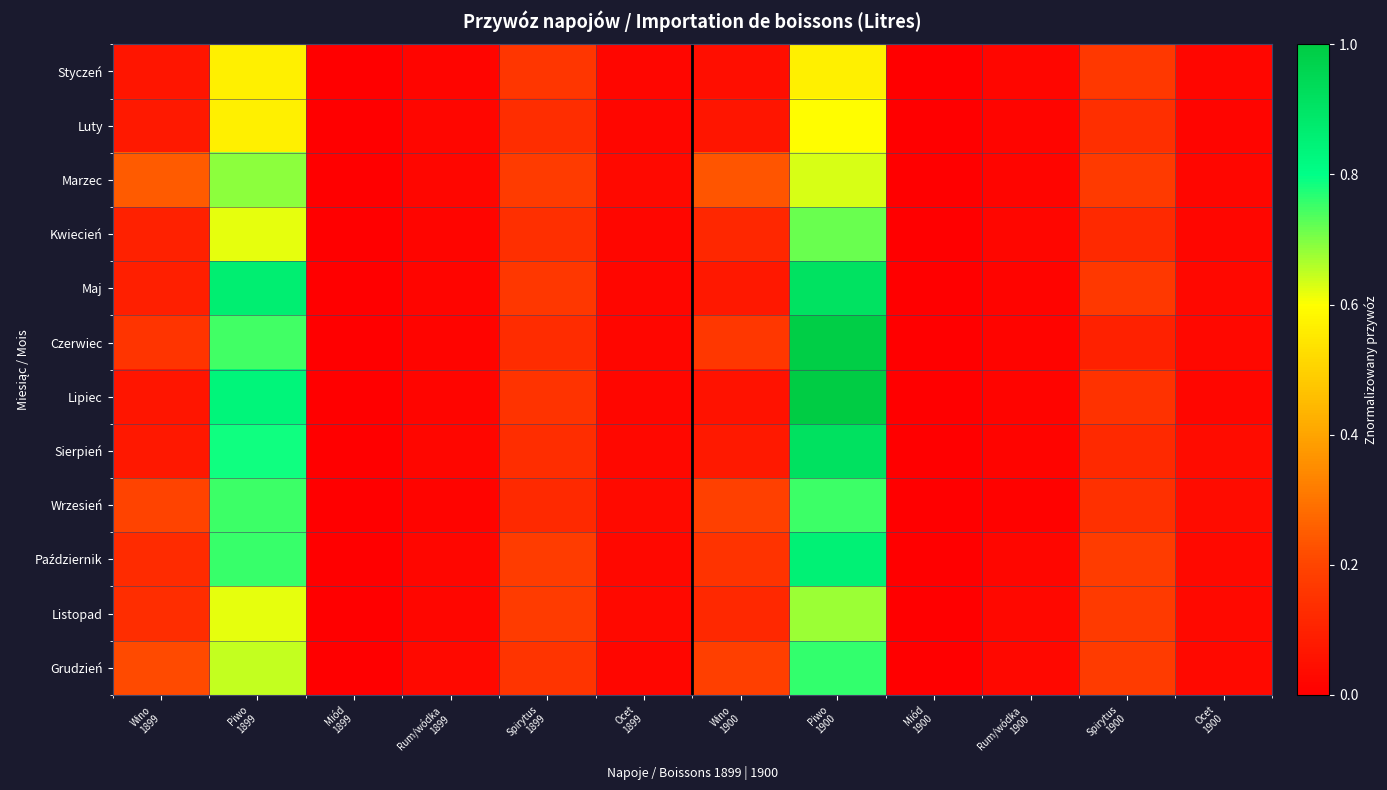

Which series has the widest spread of values?

Lipiec